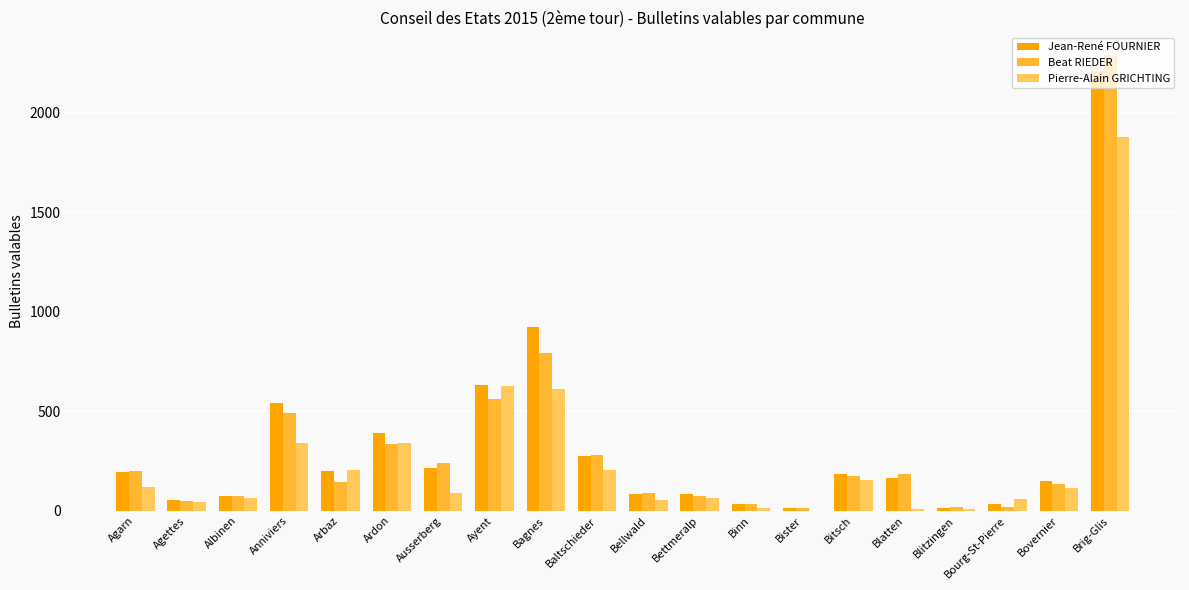

Read the Beat RIEDER value at Baltschieder.

282